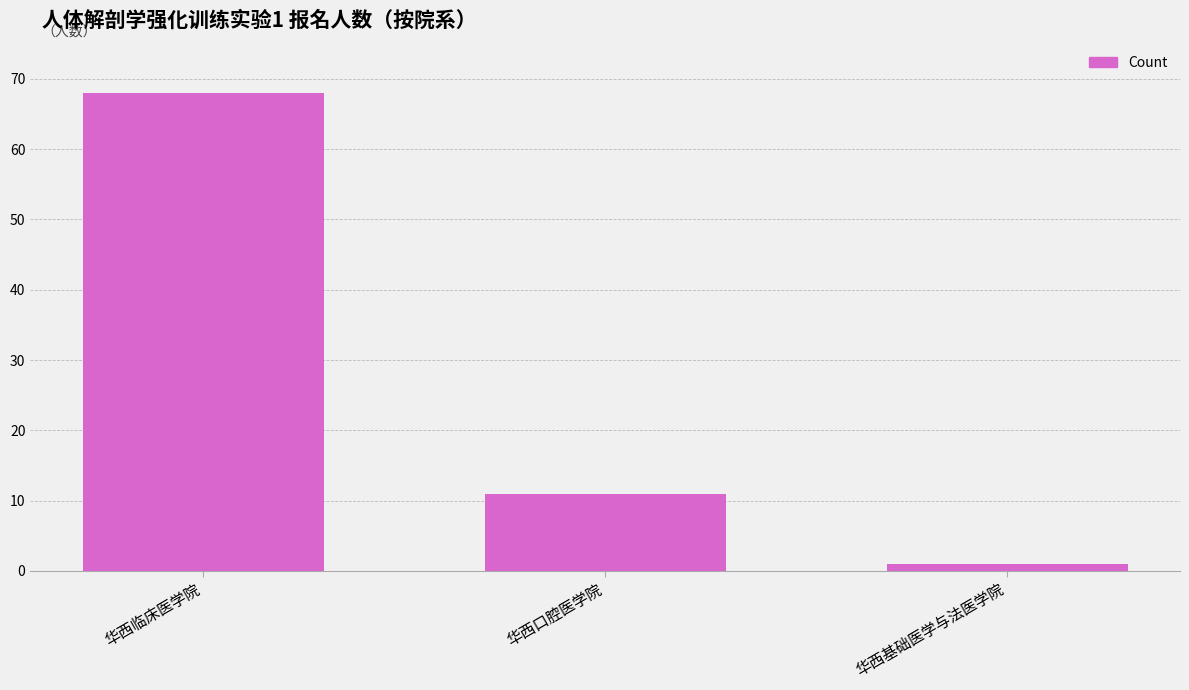

How many values are between 1 and 68?

3